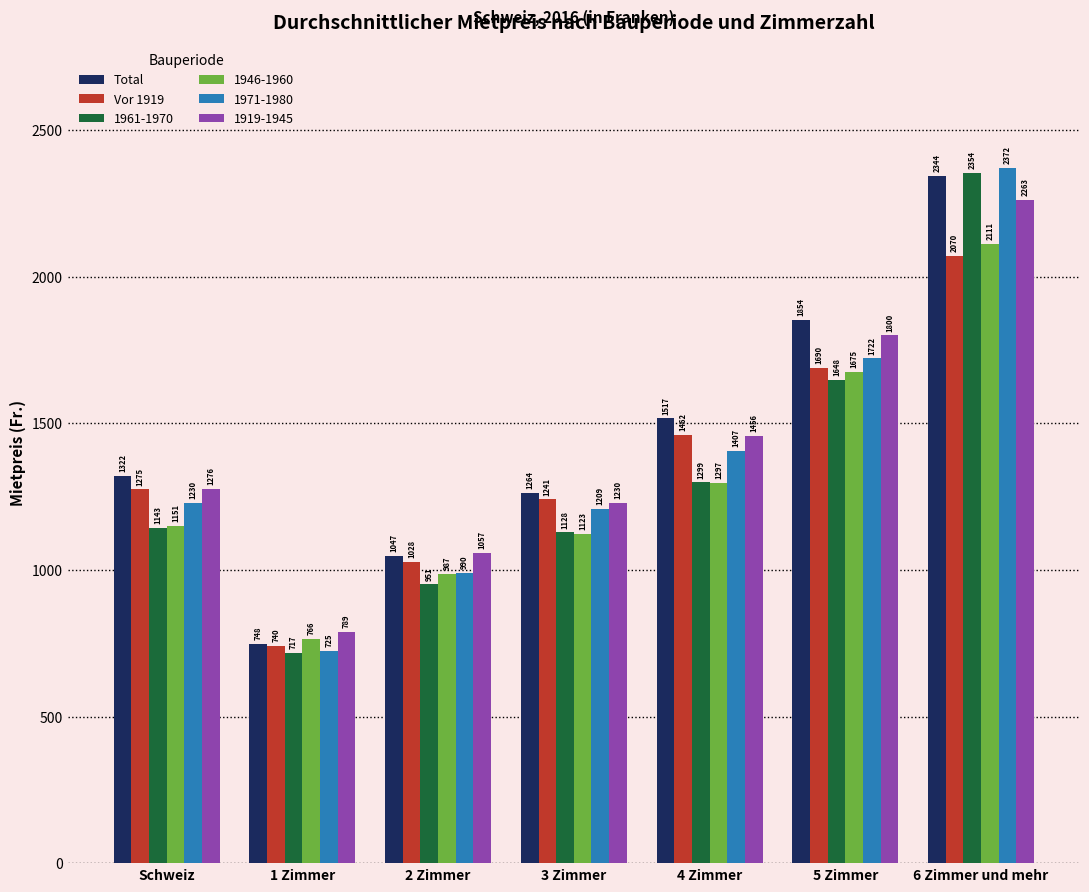

What is the label of the 2nd bar from the left?

1 Zimmer